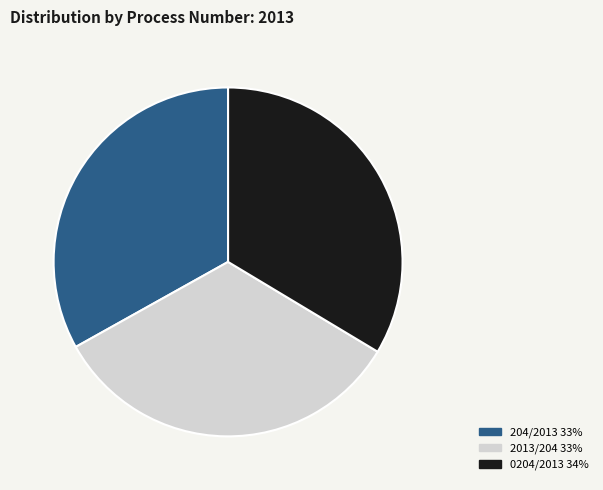

Does 2013/204 account for over 50% of the chart?

No